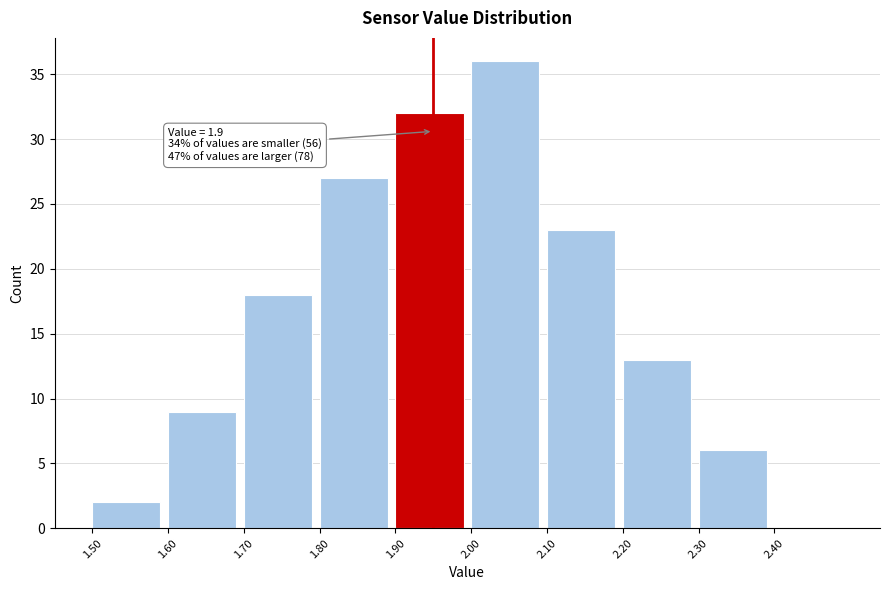

Reading left to right, transcribe all the data shown in this chart.

1.50=2	1.60=9	1.70=18	1.80=27	1.90=32	2.00=36	2.10=23	2.20=13	2.30=6	2.40=0